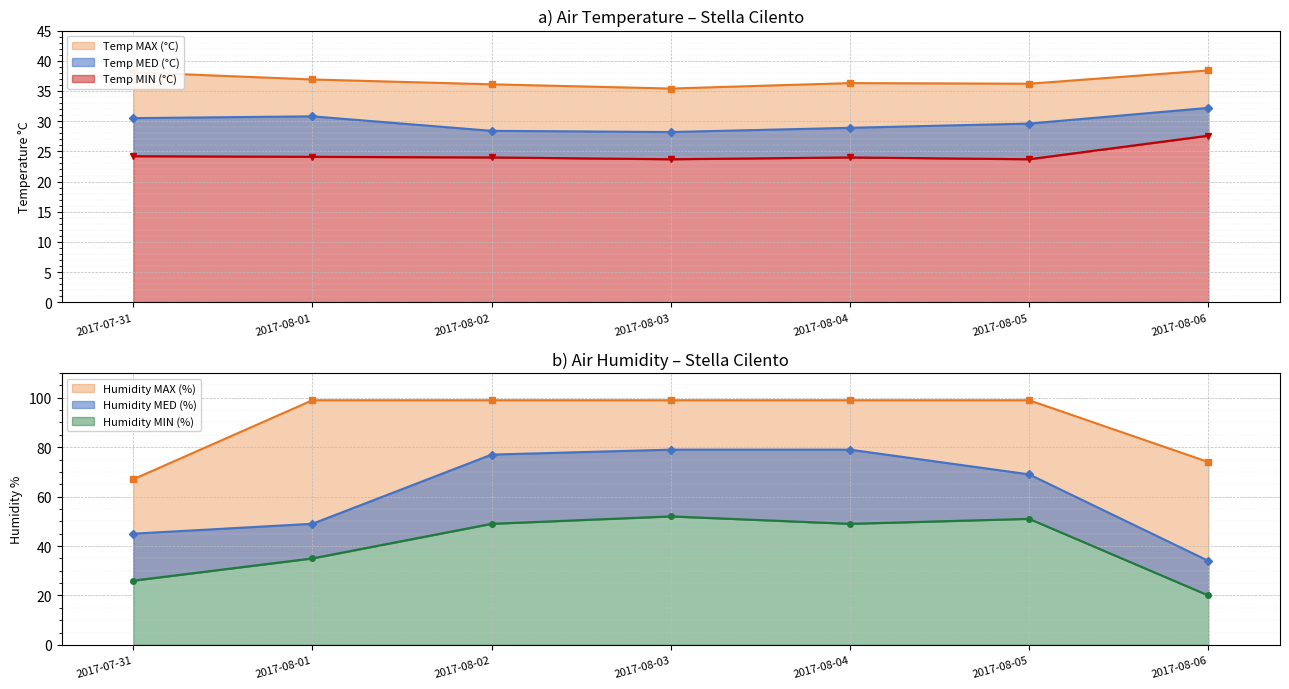

True or false: Temp MAX (°C) and Temp MIN (°C) cross at least once.

False